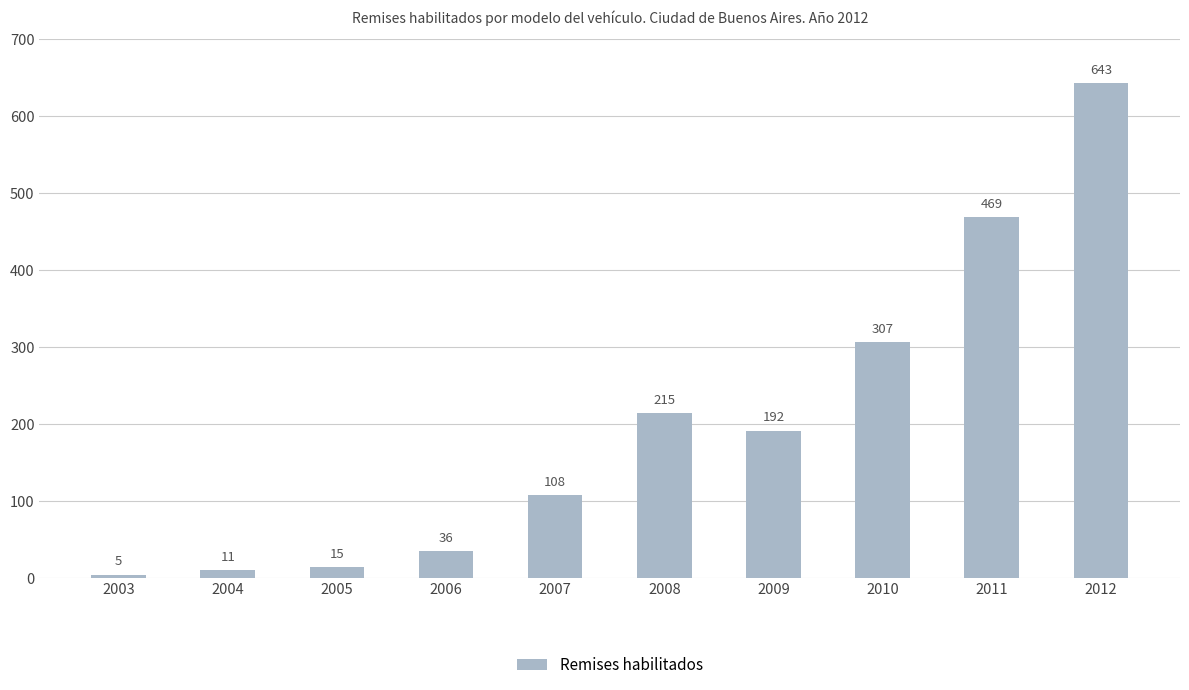

How many series are shown in this chart?

1